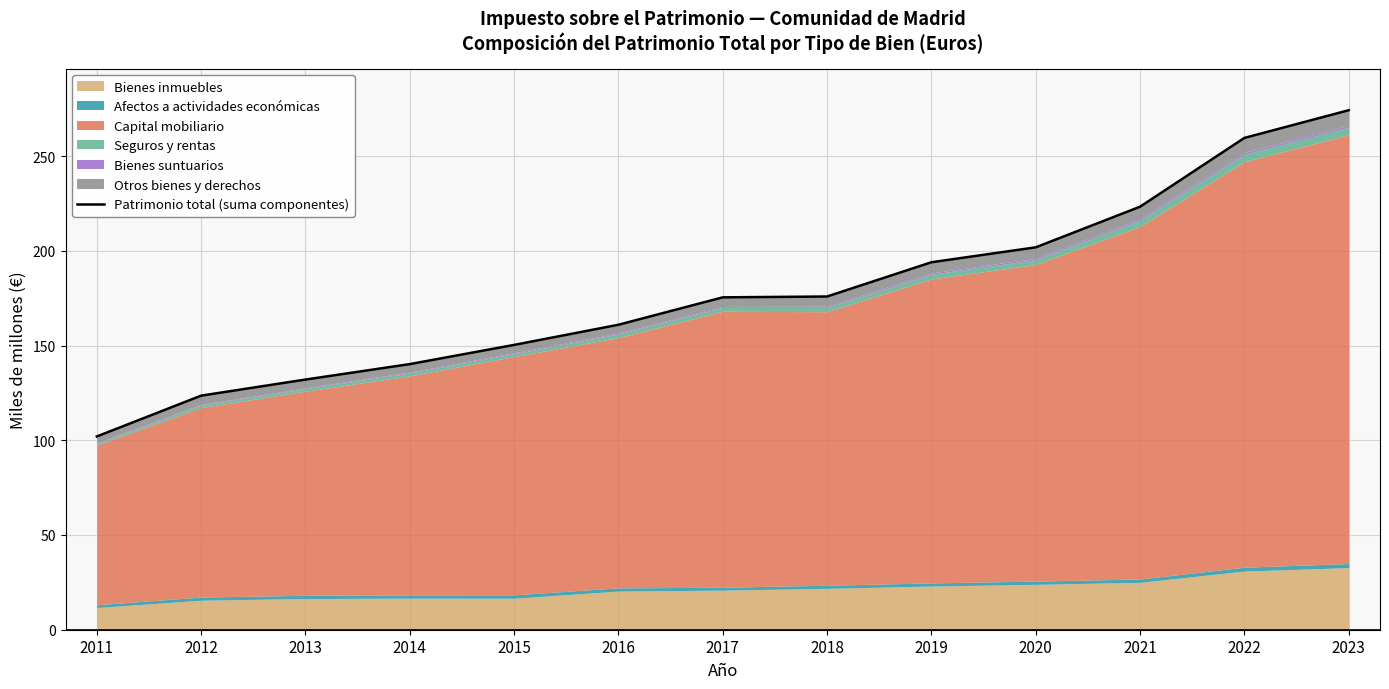

List the labels in order of value, smallest first.

2011, 2012, 2013, 2014, 2015, 2016, 2017, 2018, 2019, 2020, 2021, 2022, 2023